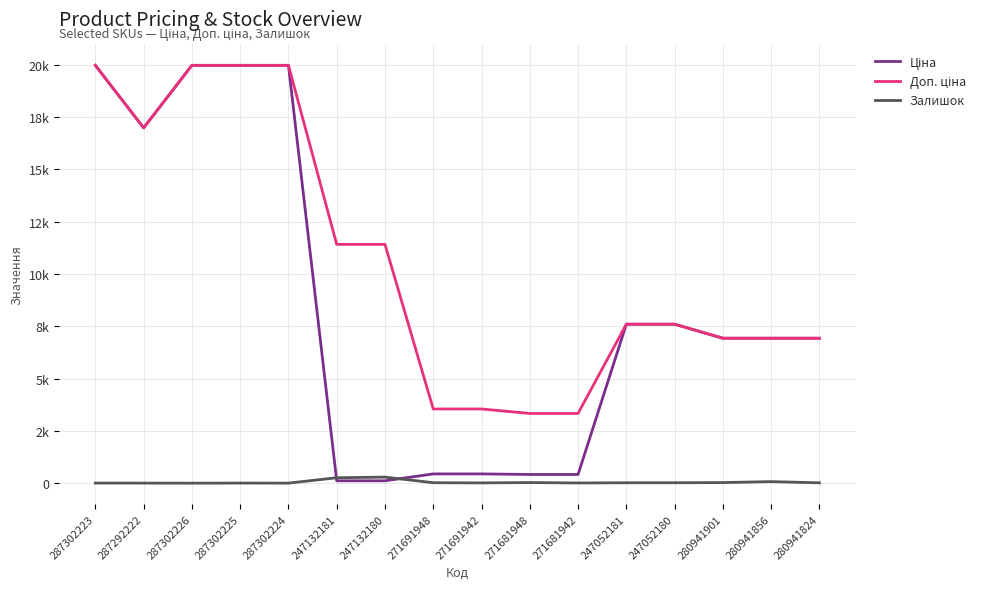

At which category does the chart reach its peak across all series?

287302223